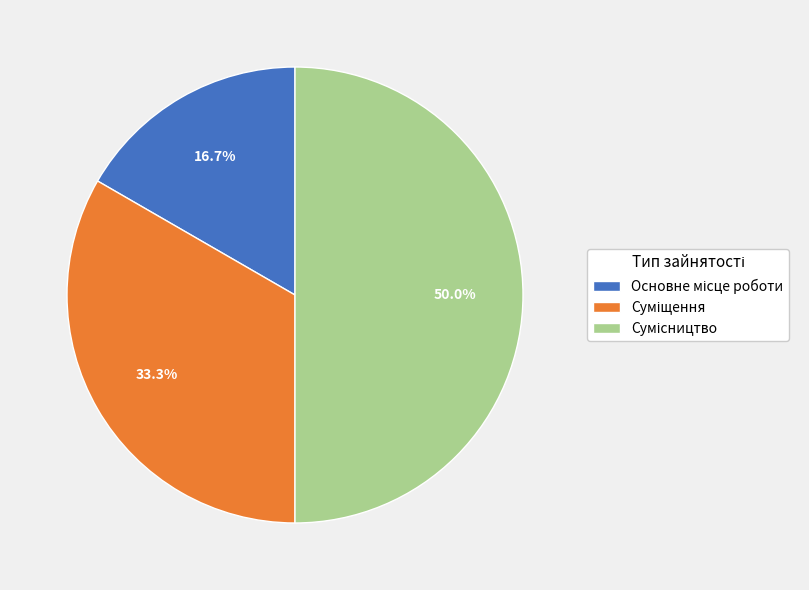

Does any single category account for the majority?

No